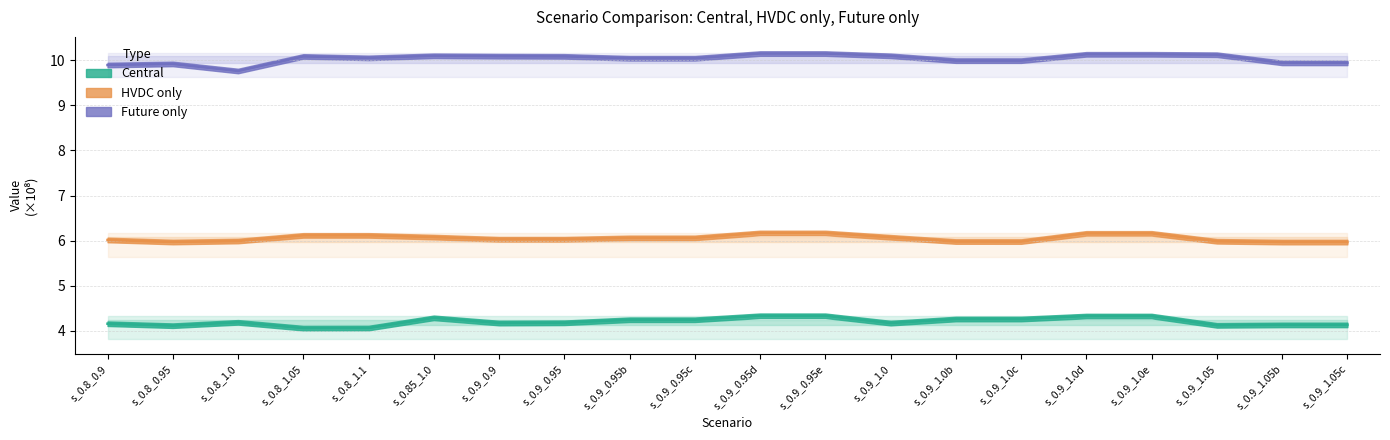

Which series has the widest spread of values?

Future only